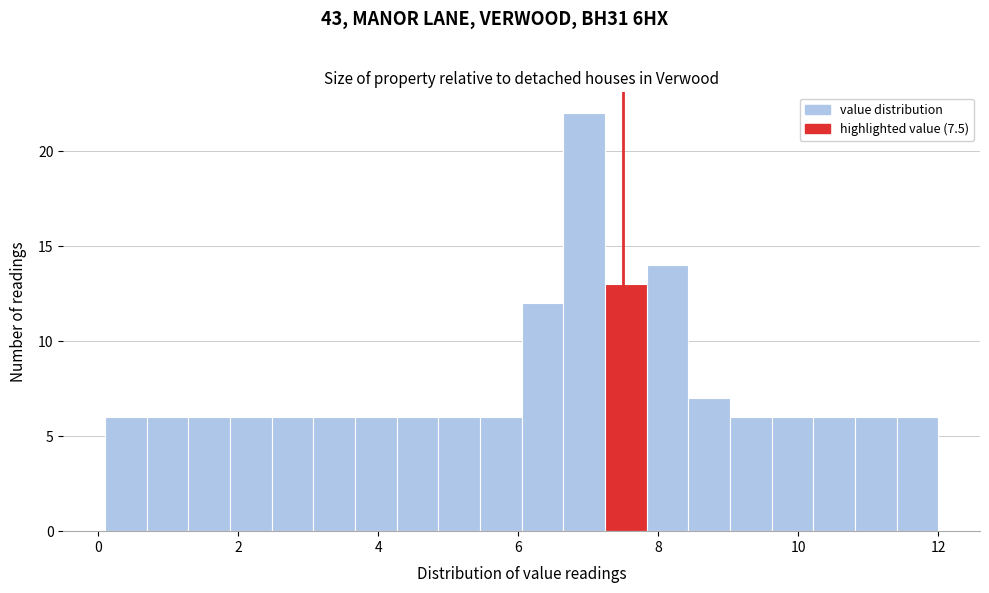

Read against the x-axis, roughly where is the centre of the tallest bar?

7.0